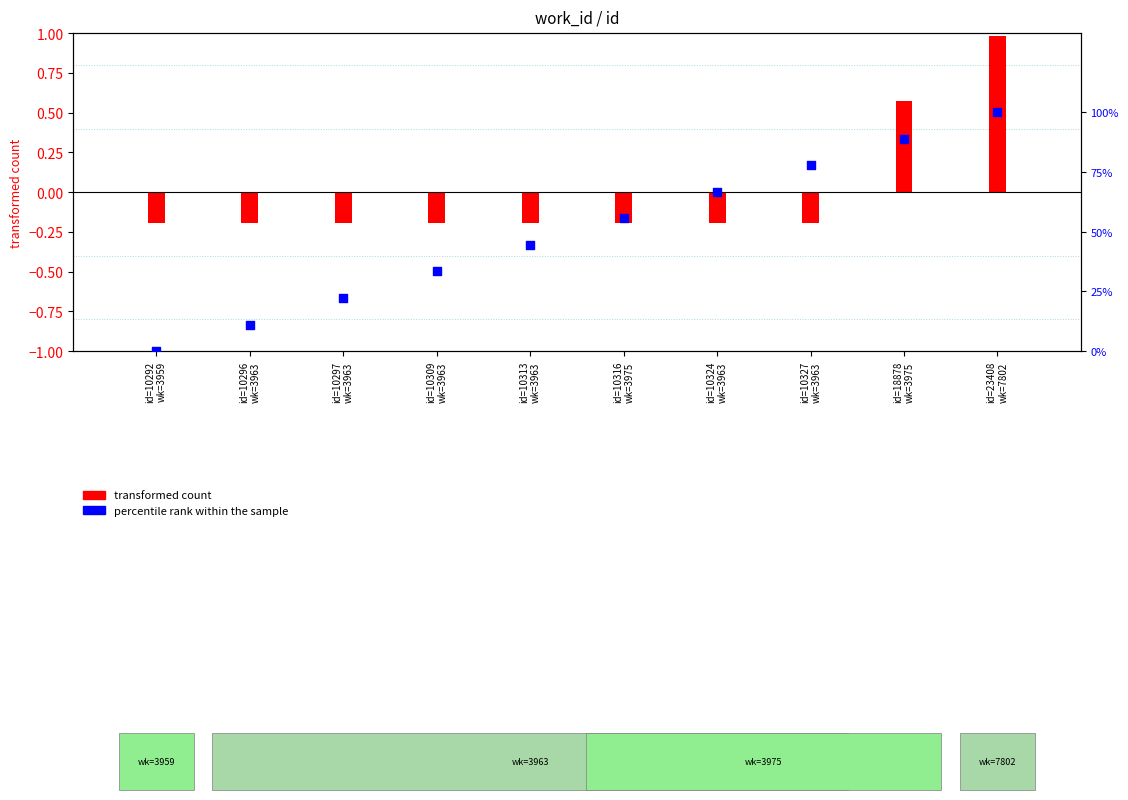

What is the change in value from id=10292
wk=3959 to id=10297
wk=3963?

+22.2